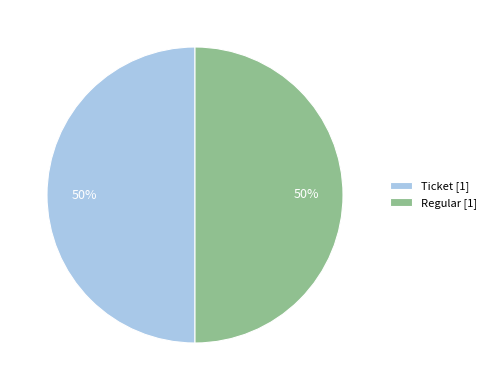

Count the number of slices in the pie.

2